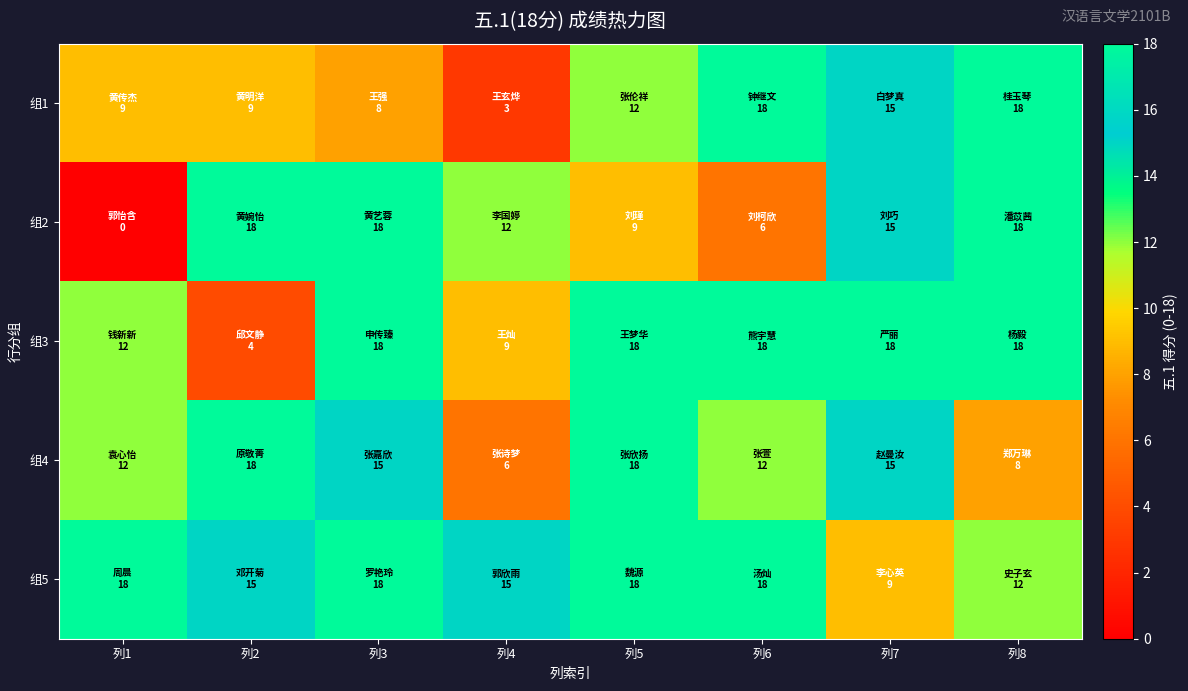

At how many categories does at least one series exceed 14?

8